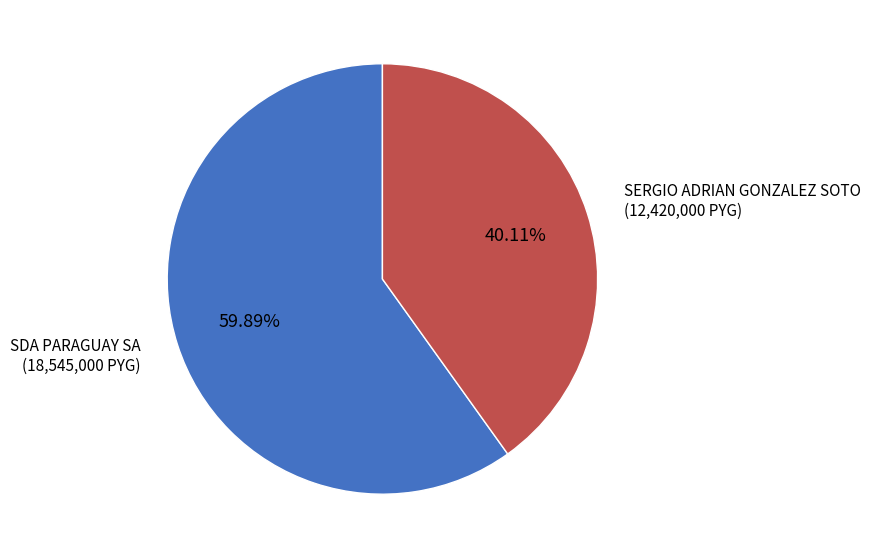

How many slices are in this pie chart?

2